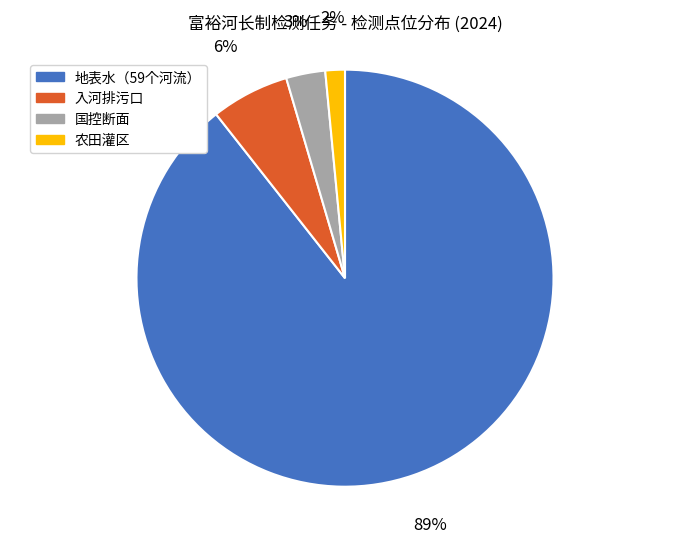

Rank the categories by value from highest to lowest.

地表水（59个河流）, 入河排污口, 国控断面, 农田灌区